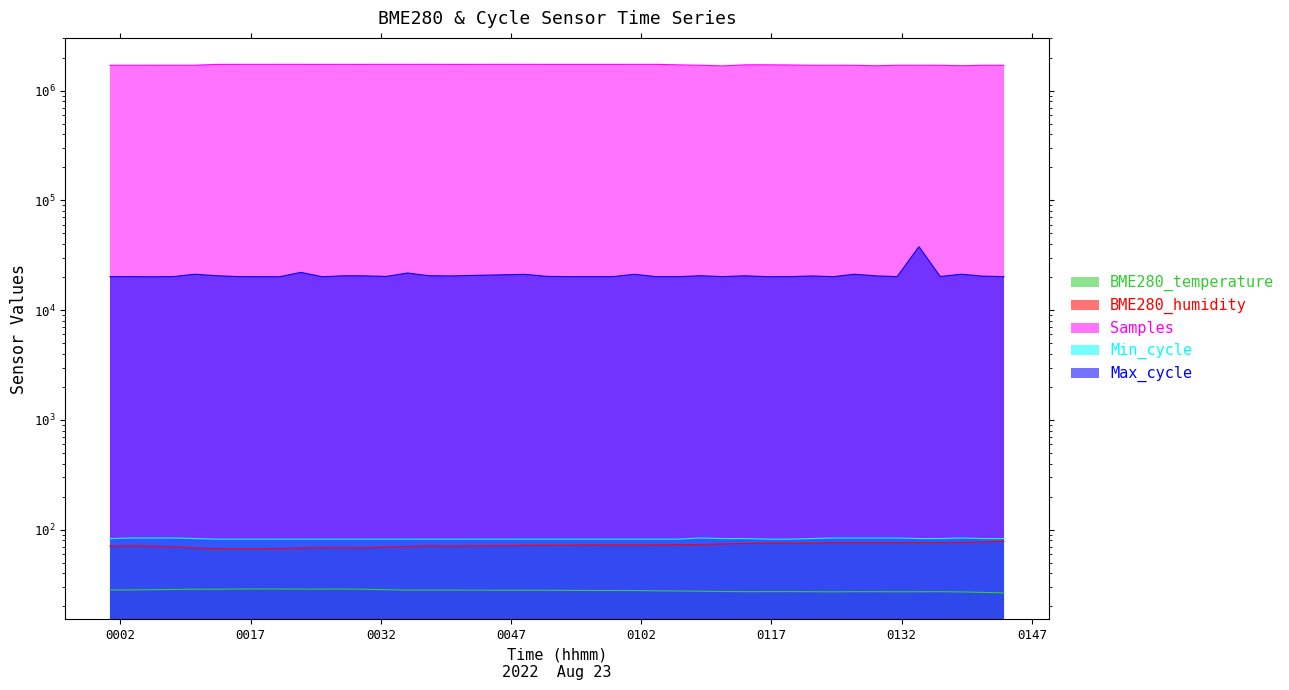

What position from the left is 2022/08/23 01:34:00?

36